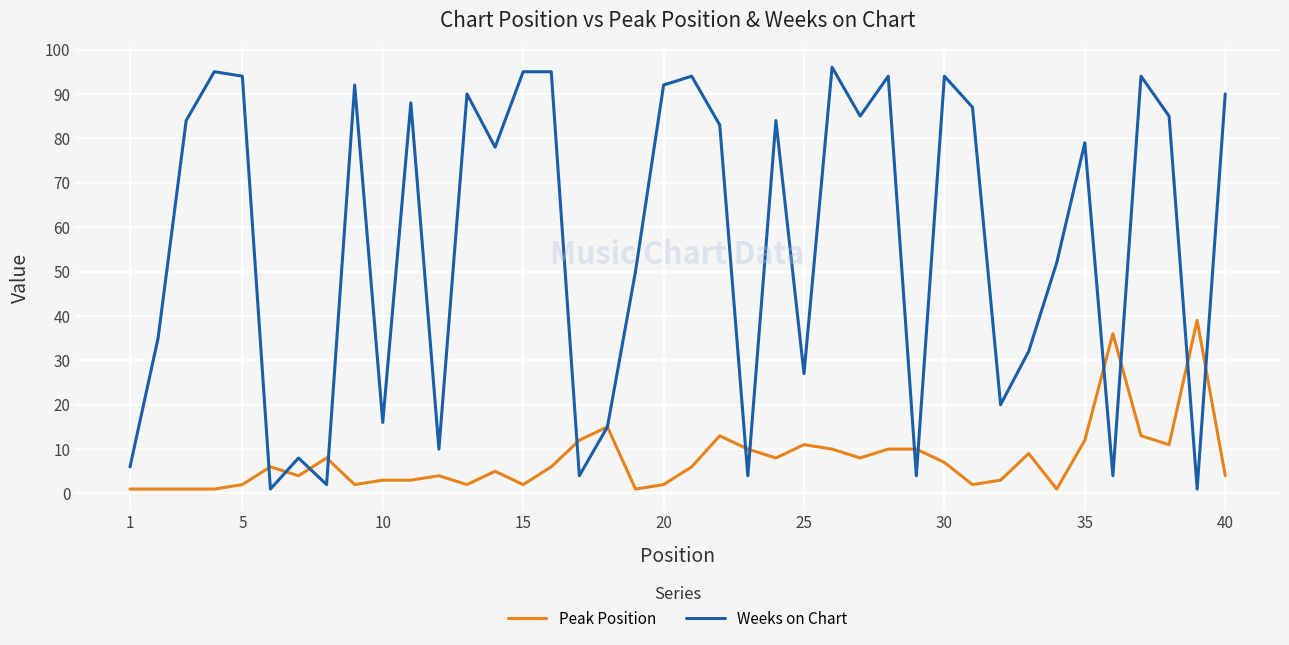

What is the maximum value for Weeks on Chart?

96